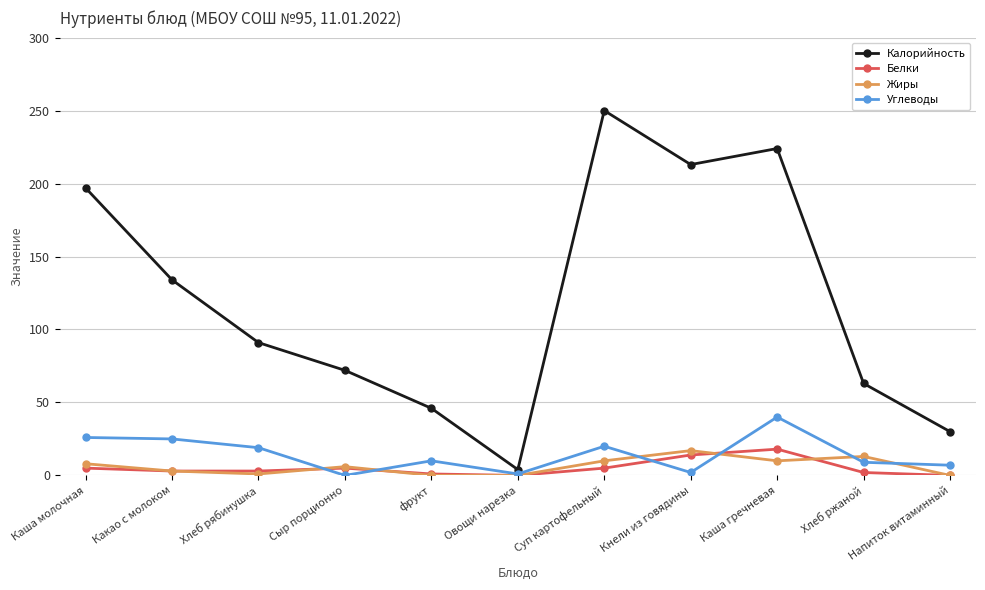

At which category does the chart reach its peak across all series?

Суп картофельный